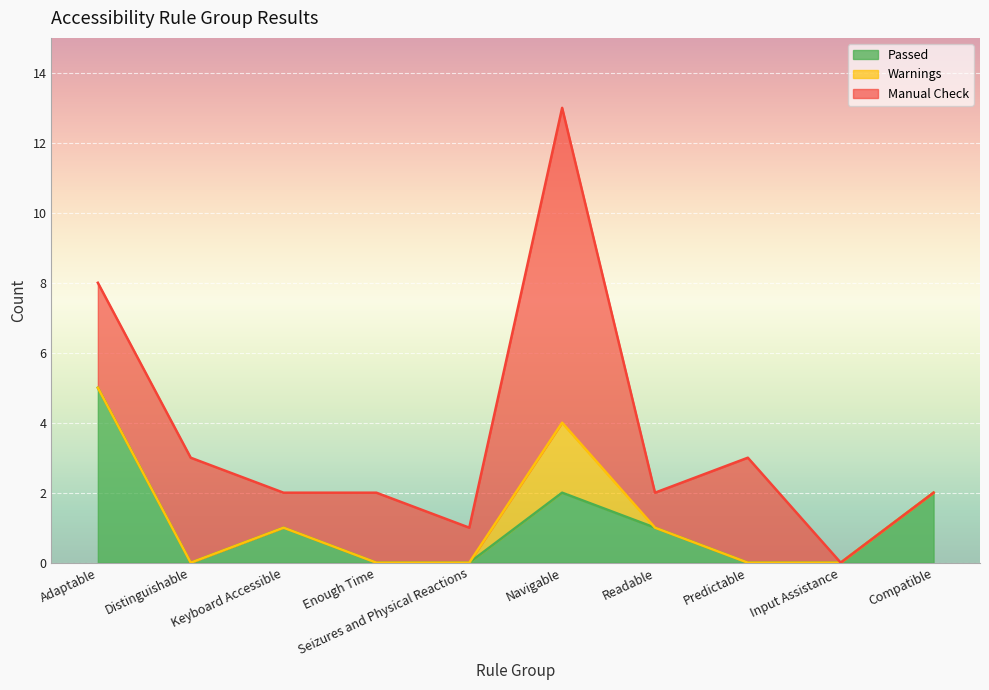

True or false: Warnings has a value of 1 at Distinguishable.

False